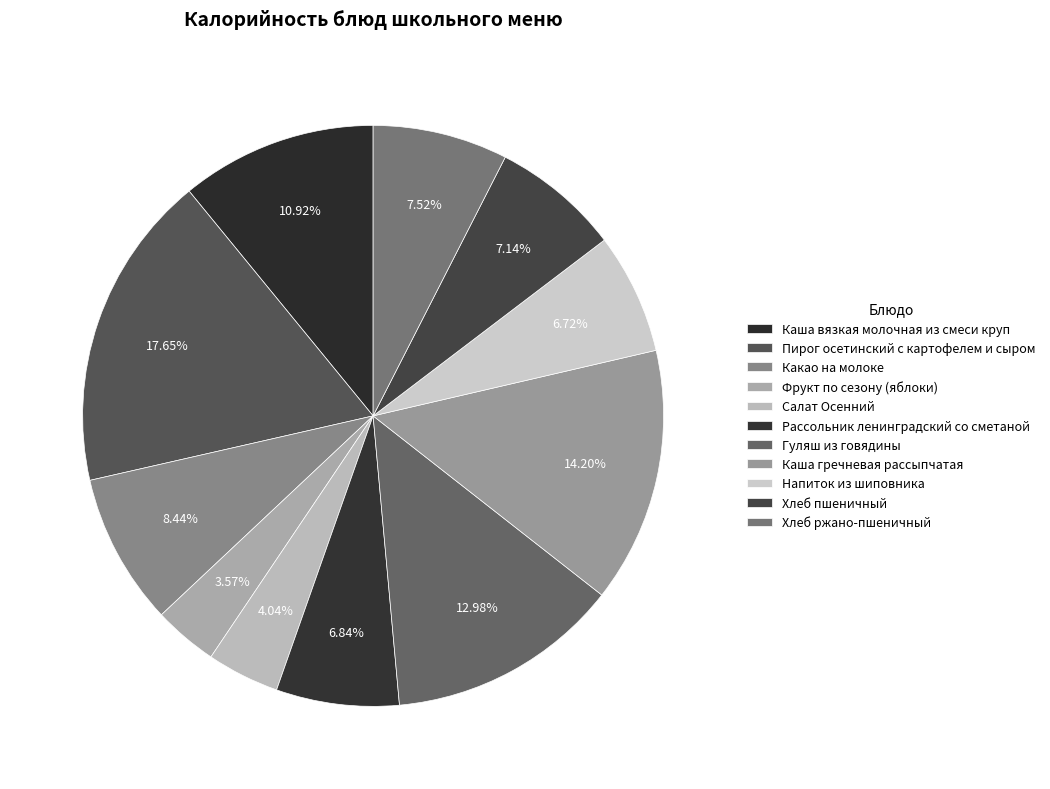

To the nearest percent, what portion does Салат Осенний represent?

4%